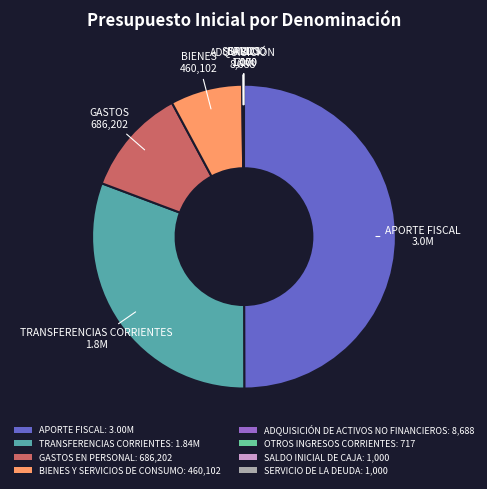

Does GASTOS EN PERSONAL represent more than half of the total?

No